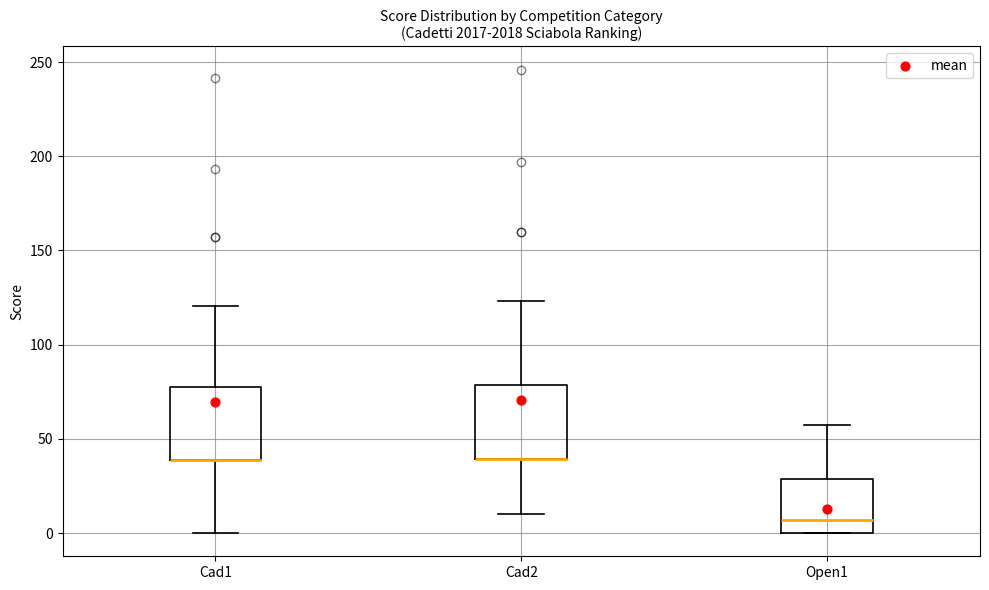

Reading left to right, read every box against the y-axis: the position of its median line, the range the box covers, and the ends of its whiskers. The values are not printed on the chart, so give them approximately, as read against the axis.

Cad1: median 40 (drawn on the box's lower edge), box 40 to 75, whiskers 0 to 120
Cad2: median 40 (drawn on the box's lower edge), box 40 to 80, whiskers 10 to 125
Open1: median 5, box 0 to 30, whiskers 0 to 55